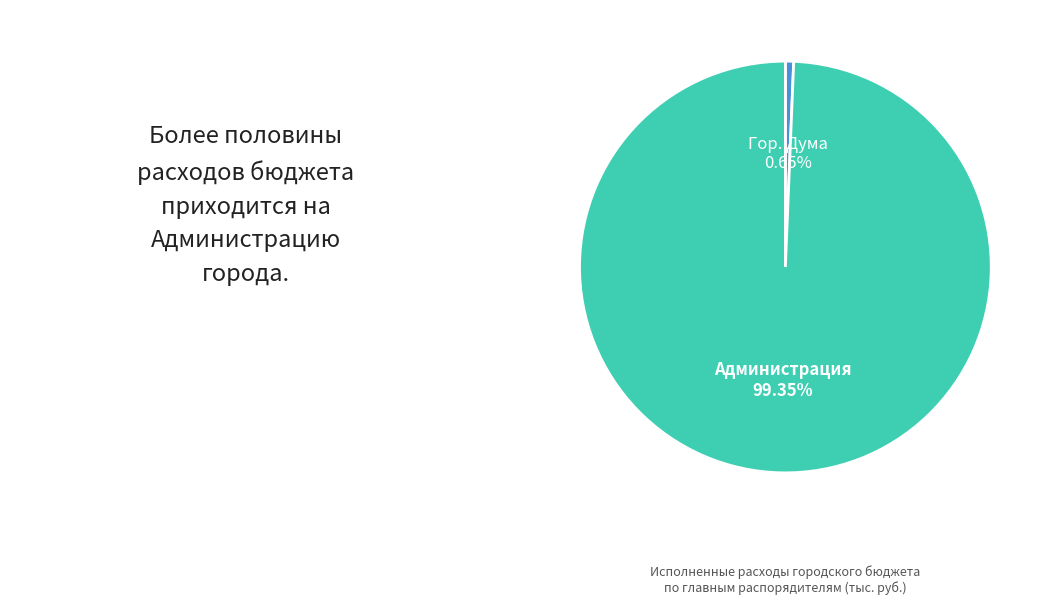

Is there any slice that represents more than half of the pie?

Yes